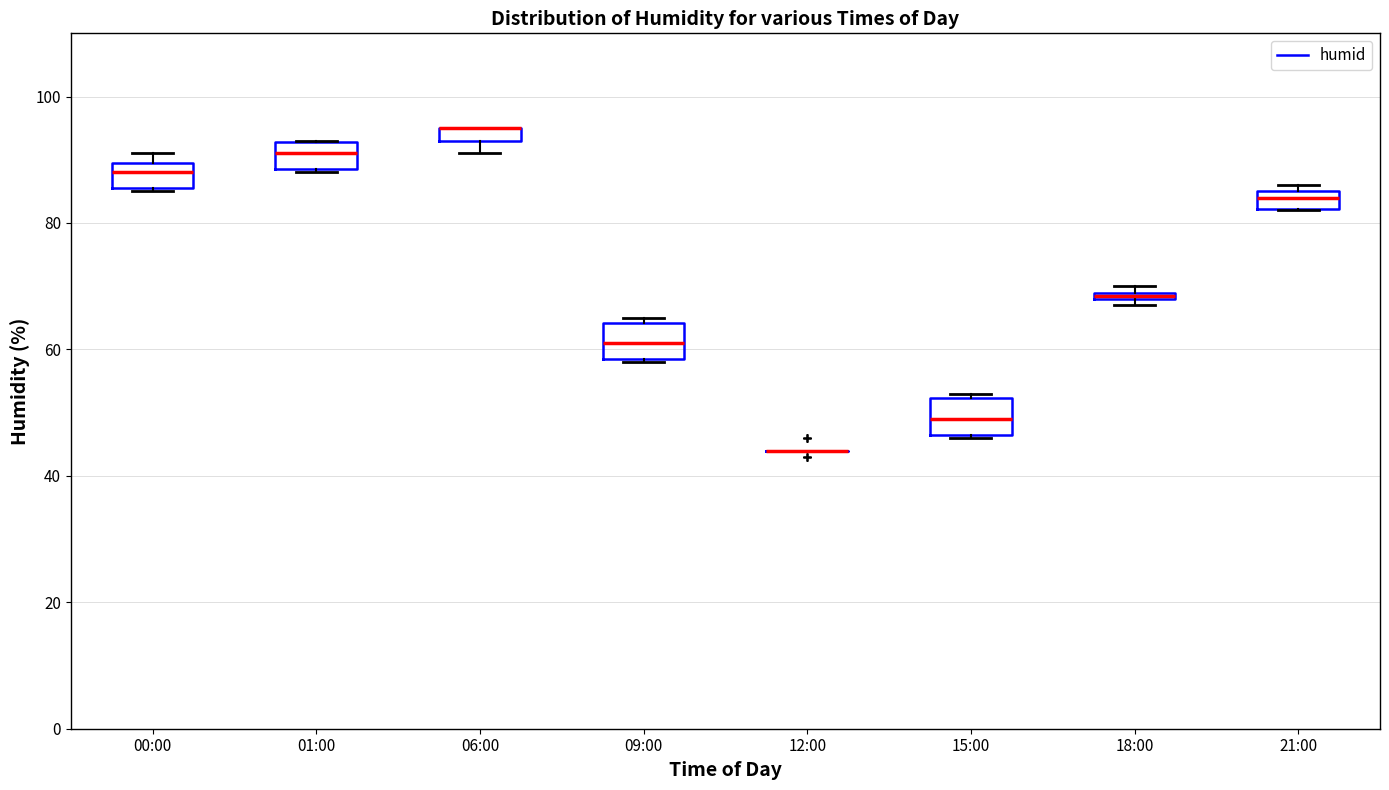

Where is the upper edge of the box for 21:00 on the y-axis? The values are not printed on the chart, so give them approximately, as read against the axis.

86